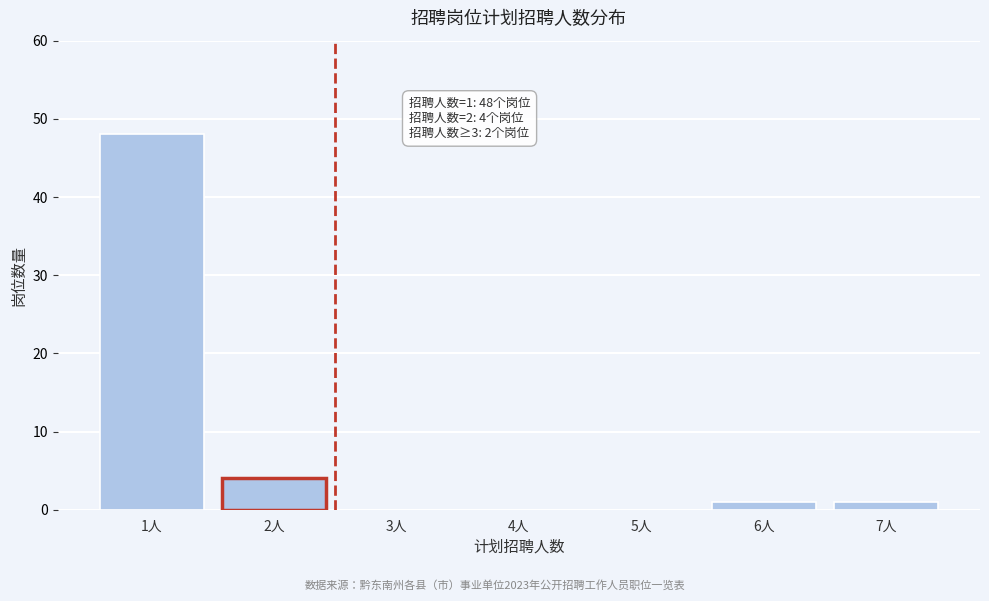

Reading right to left, list all the values displayed in this chart.

7人=1	6人=1	5人=0	4人=0	3人=0	2人=4	1人=48